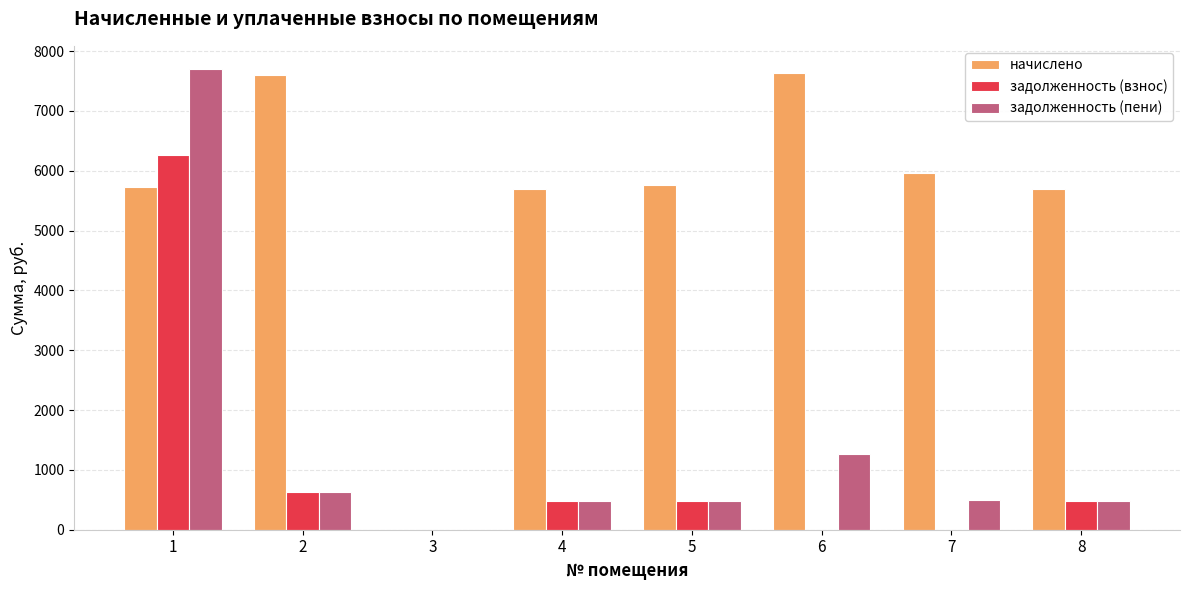

What is the sum of the задолженность (взнос) values at 6 and 8?

475.0